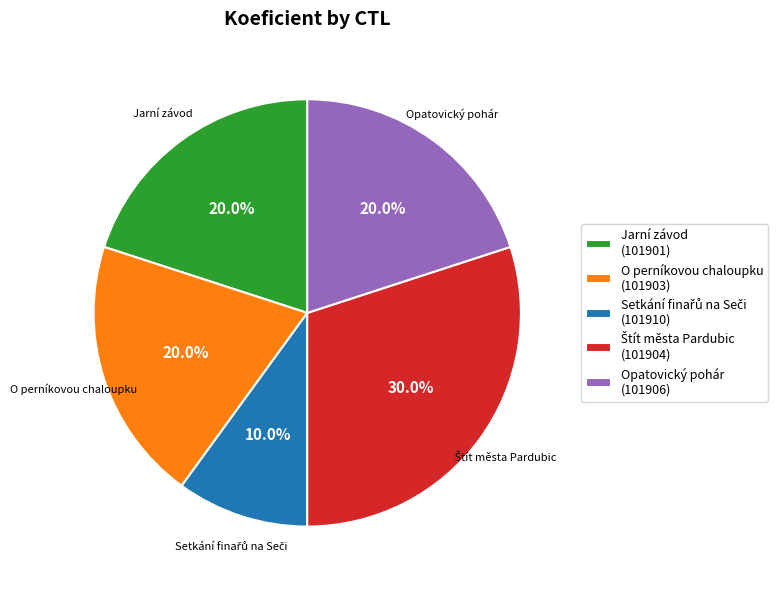

Does any single category account for the majority?

No